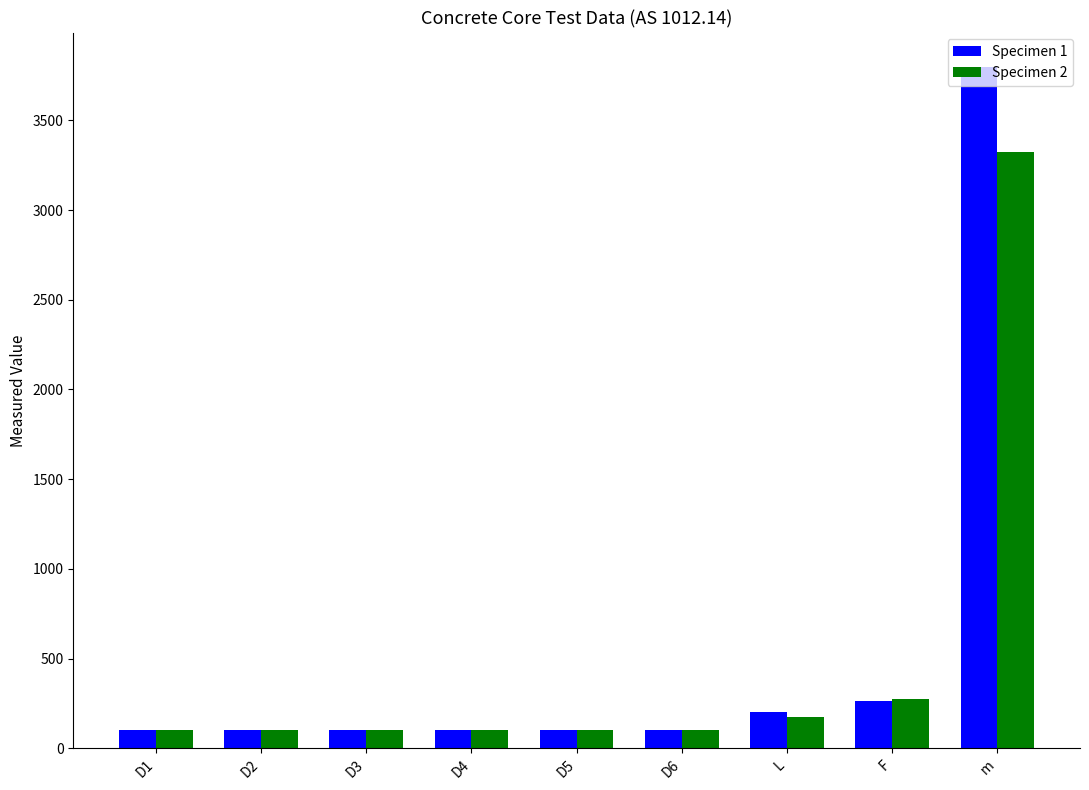

True or false: Specimen 2 has a value of 4811.8 at m.

False